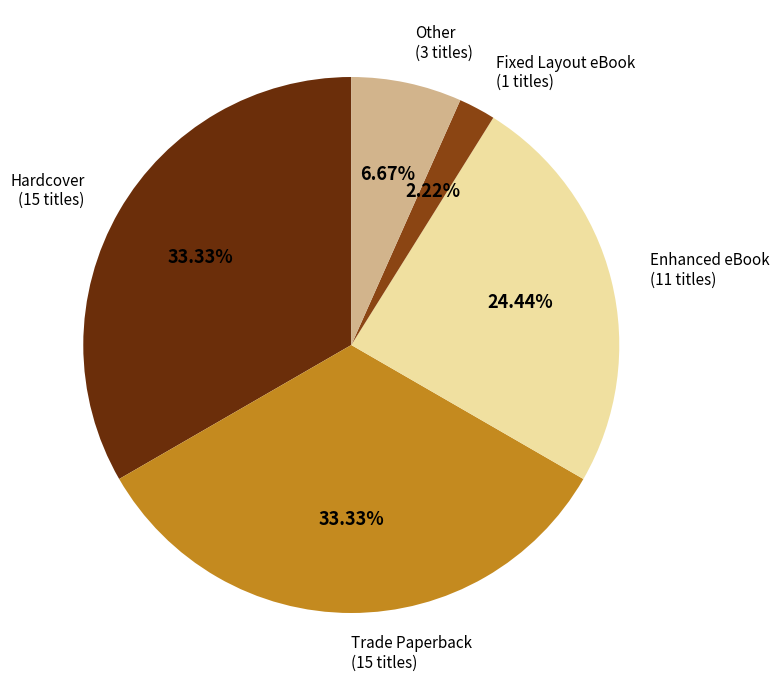

To the nearest percent, what is the average slice percentage?

20%